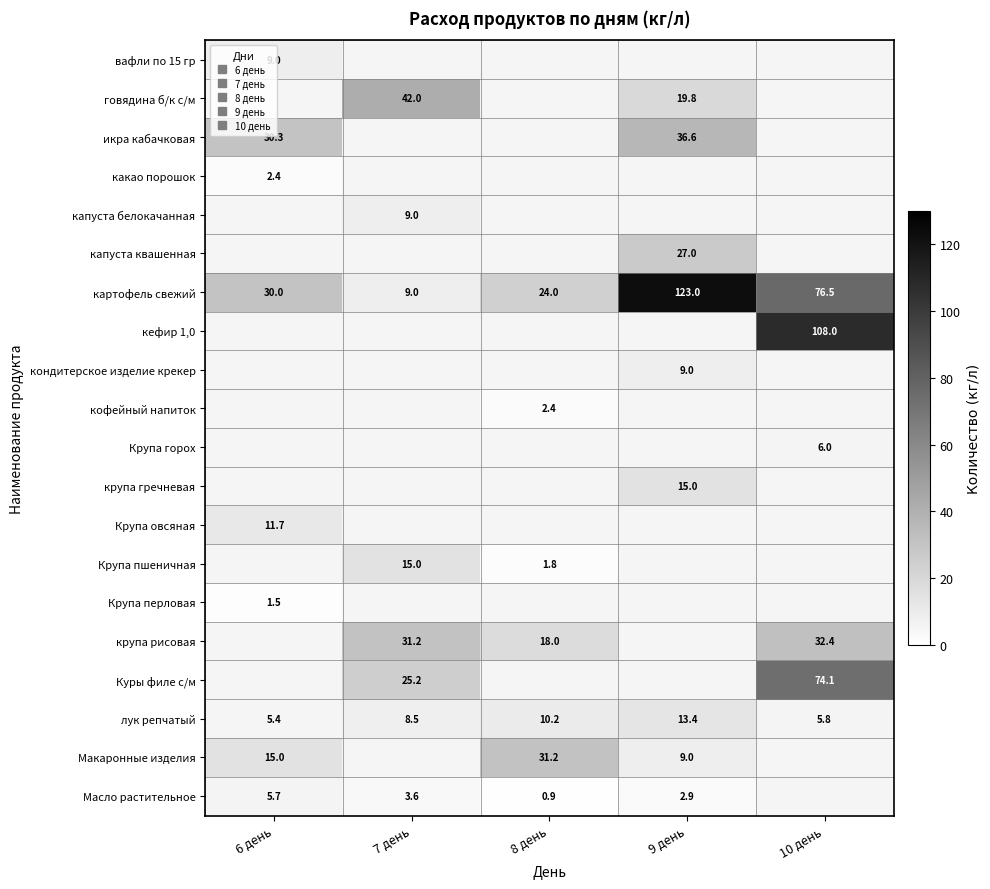

Where does the кофейный напиток series first go above 2?

8 день